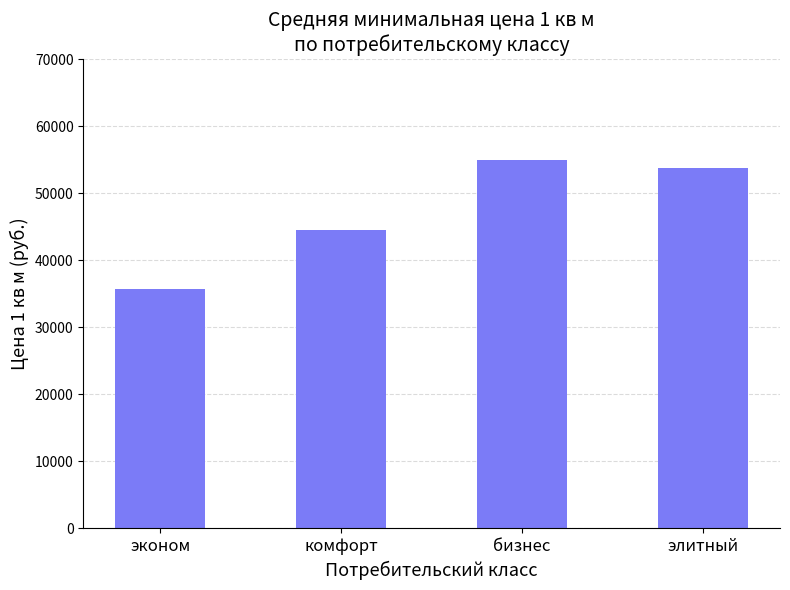

How many distinct data groups are displayed?

1